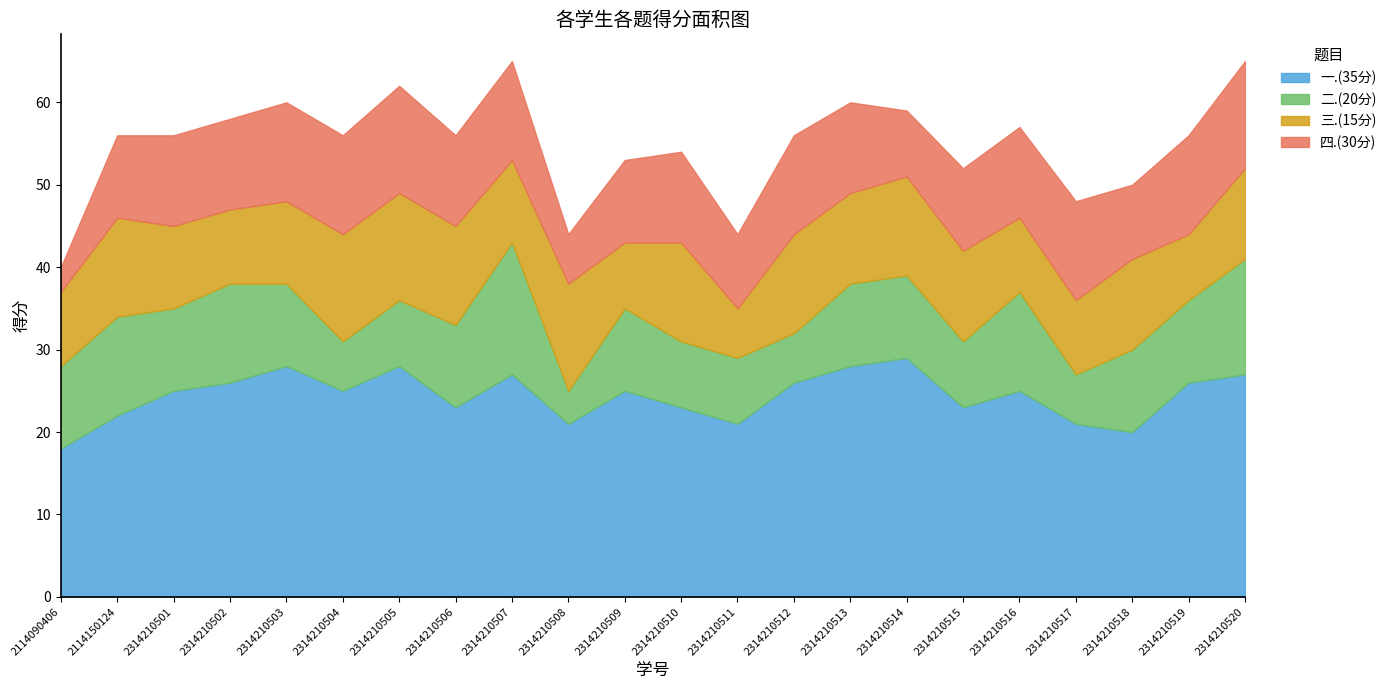

True or false: 二.(20分) and 三.(15分) cross at least once.

True